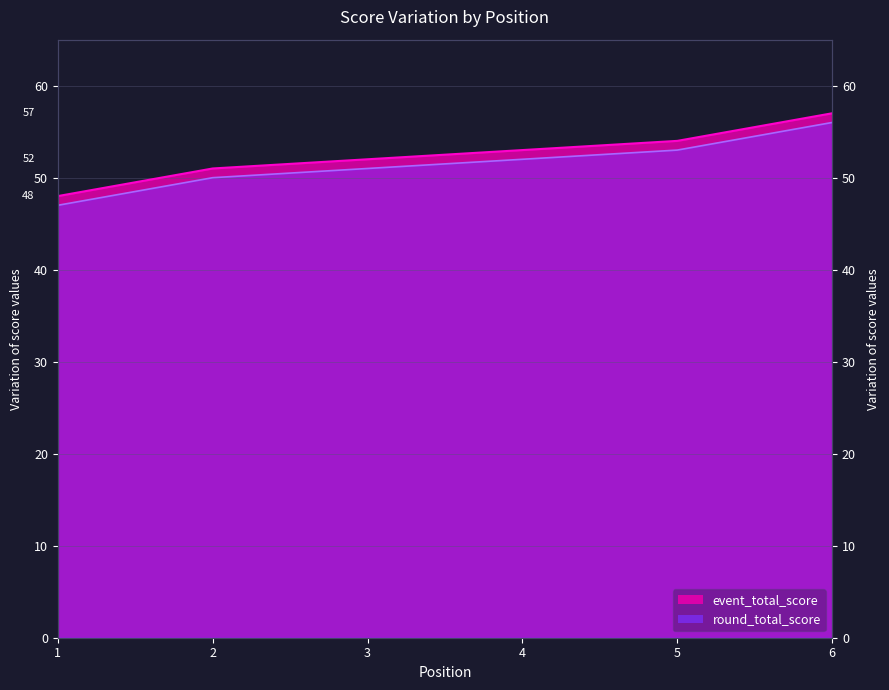

What is the value of the round_total_score point at the 2nd from the left?

50